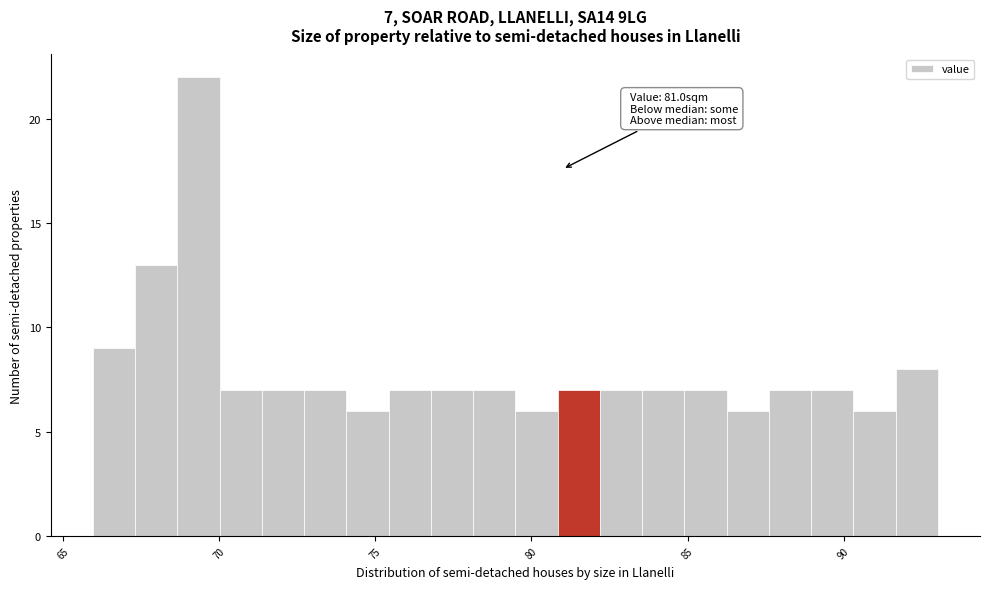

Around what value on the x-axis is the tallest bar? Give the approximate position of its centre, as read against the axis.

69.5